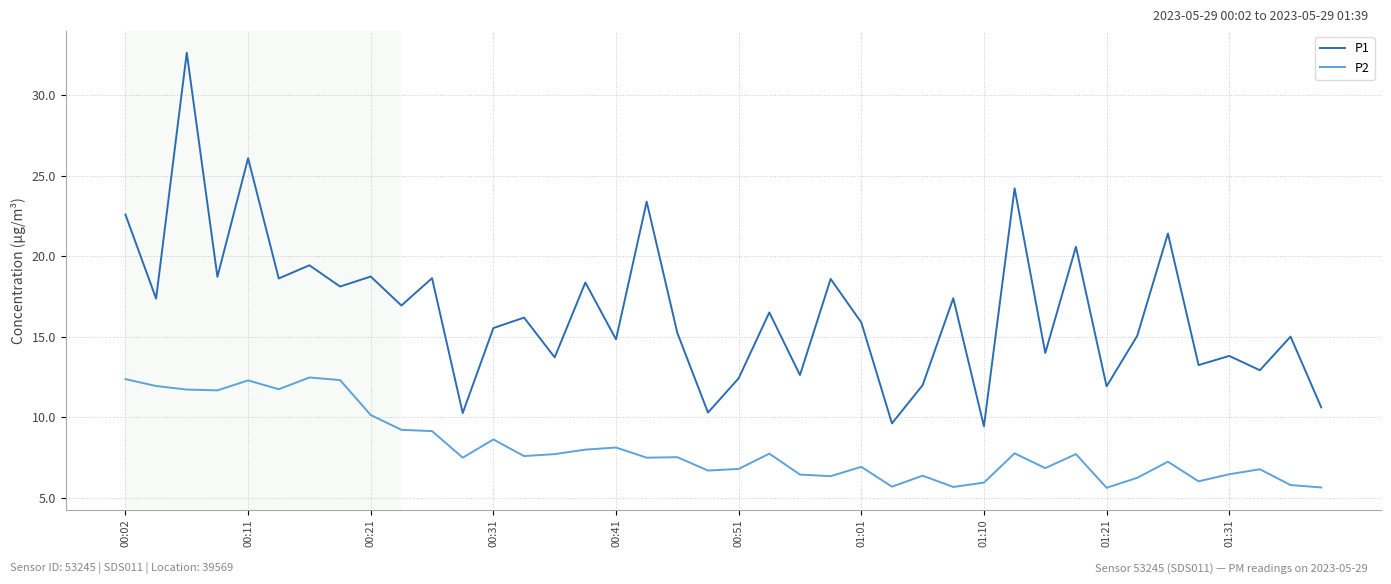

List the series in order of their overall mean, highest first.

P1, P2